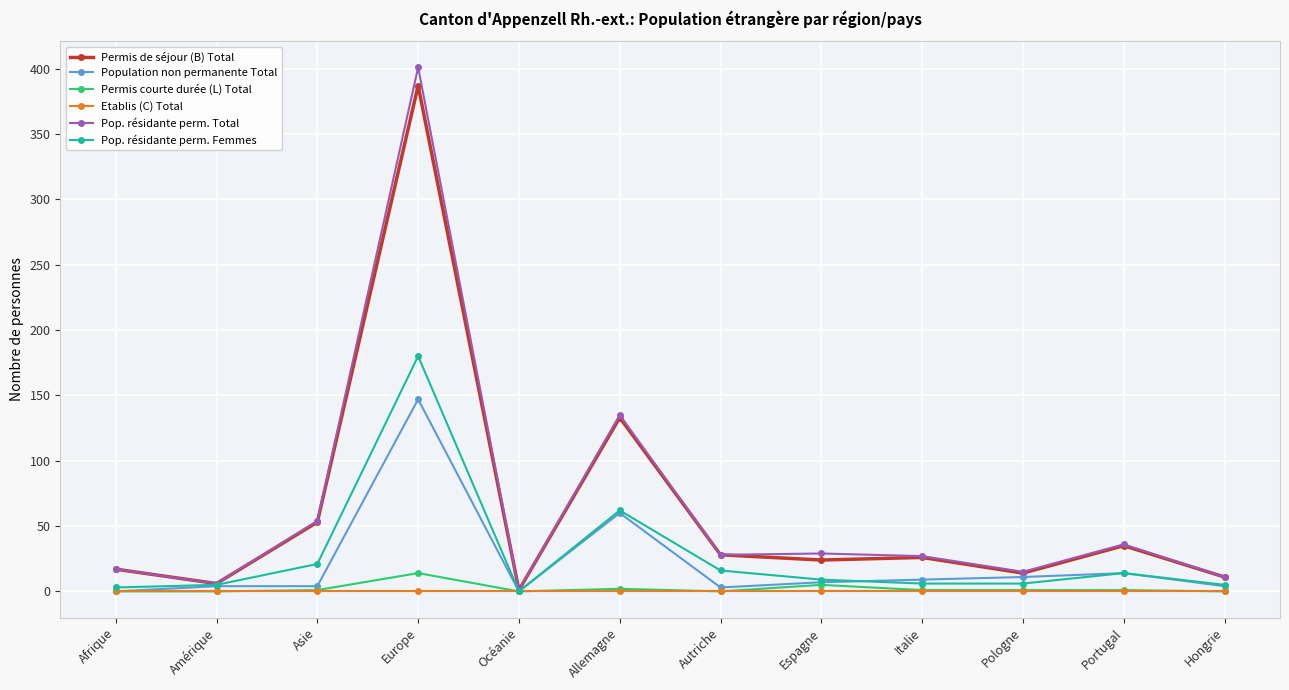

In Permis de séjour (B) Total, how many points are higher than both neighbors (excluding endpoints)?

4